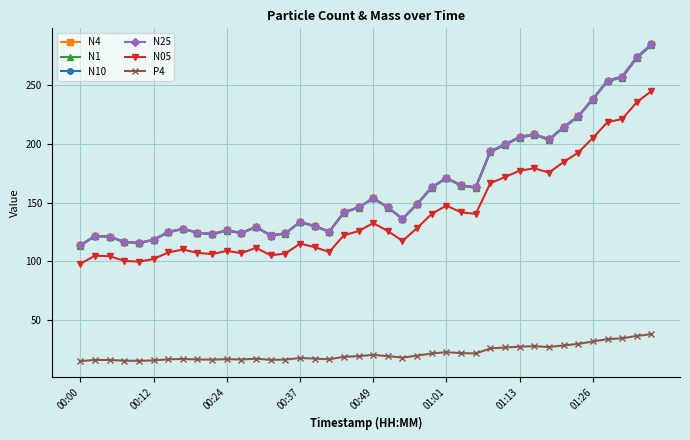

True or false: N1 has more than 2 interior local peaks.

True